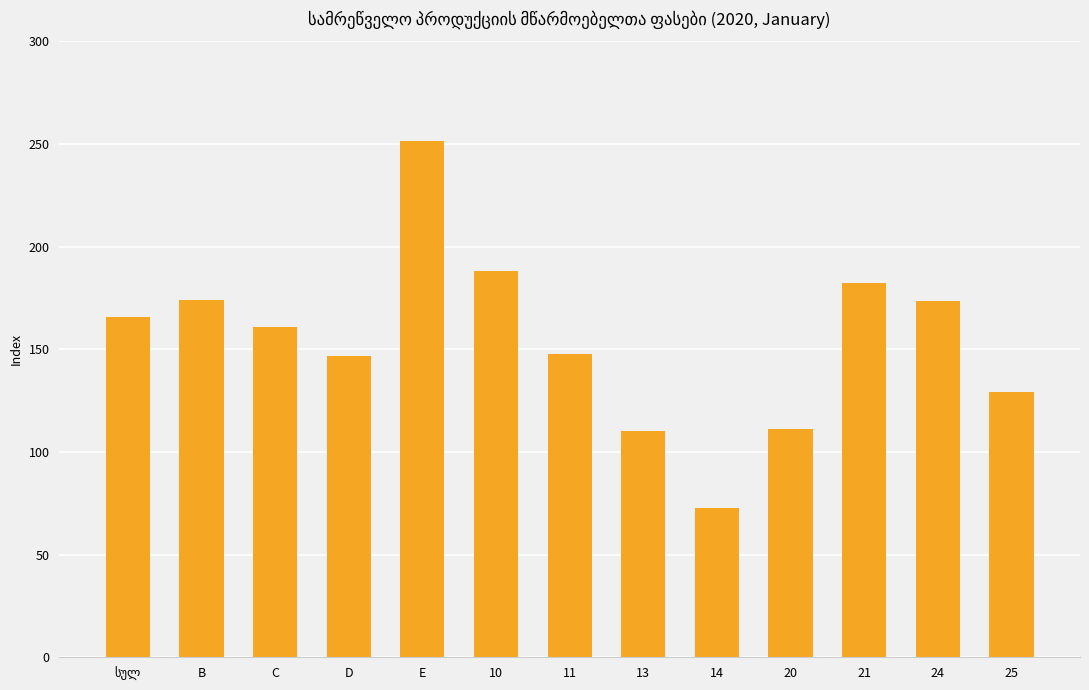

At which category does the chart reach its minimum across all series?

14